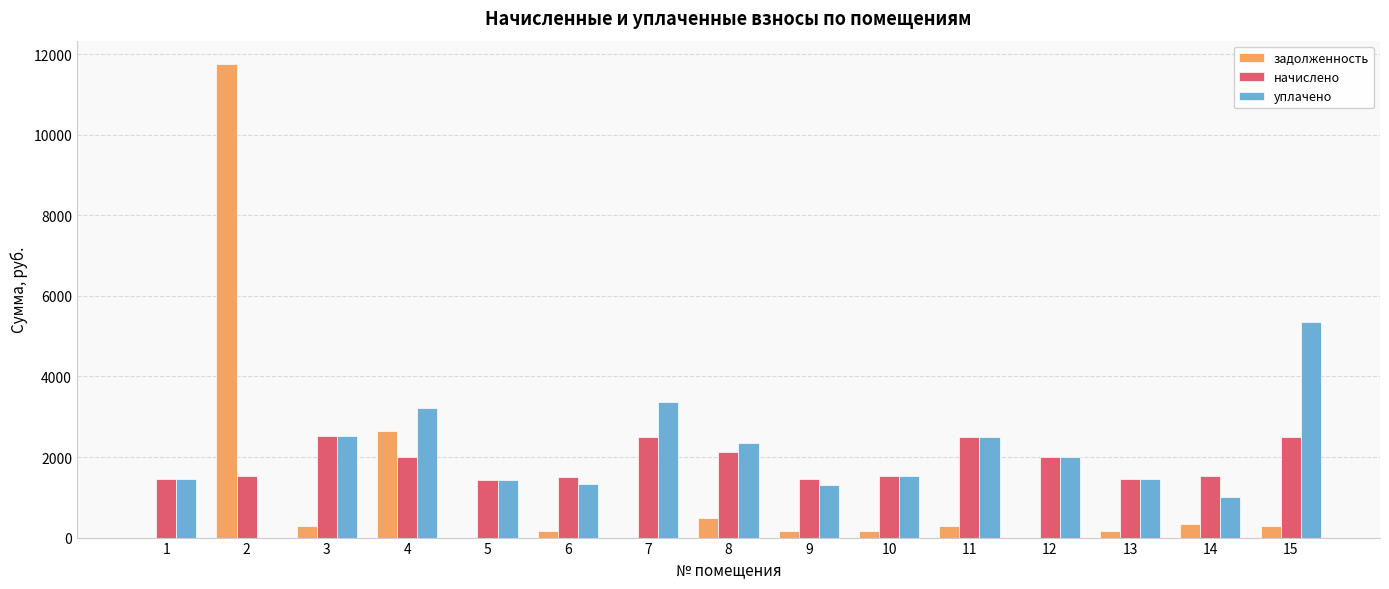

Which series changed the most between 1 and 7?

уплачено